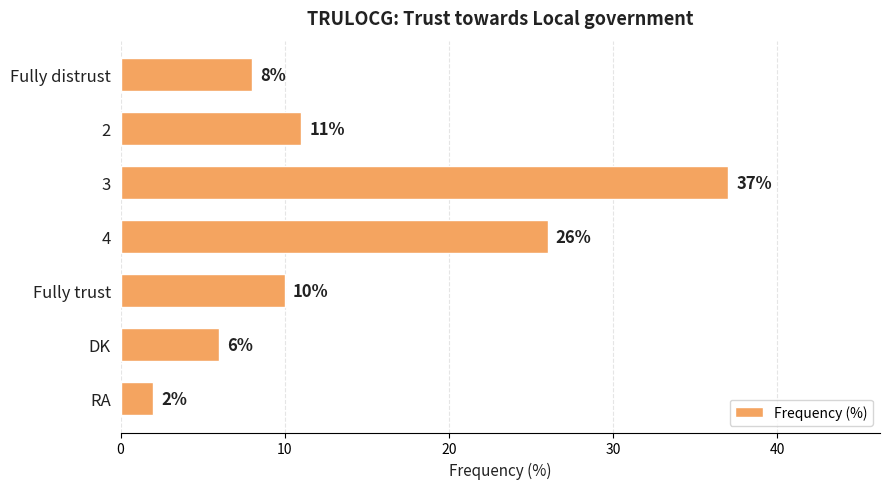

What is the smallest value displayed?

2